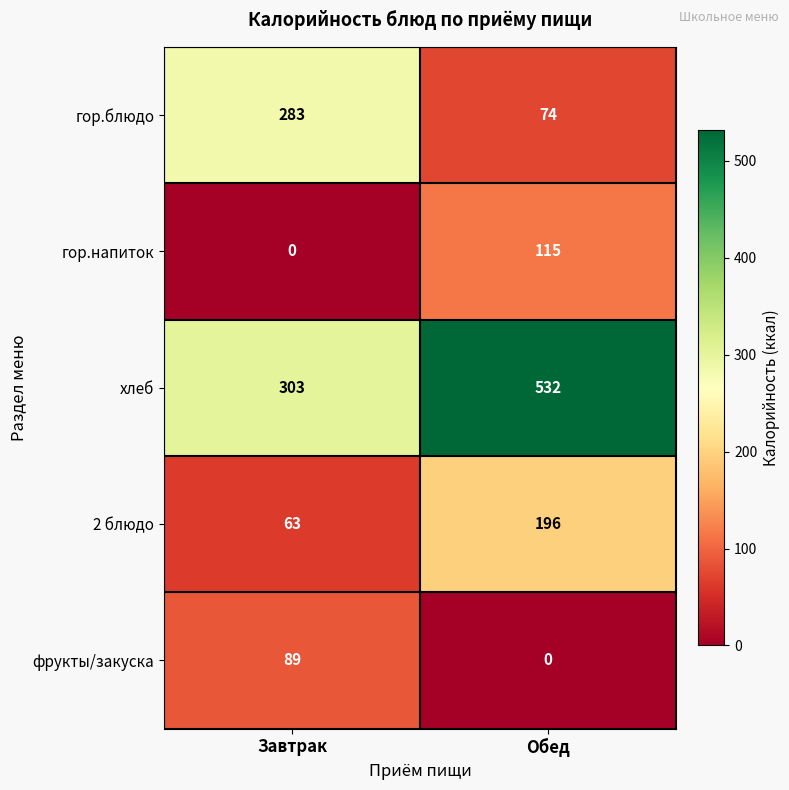

Reading left to right, what are all the values shown in this chart?

гор.блюдо: Завтрак=283	Обед=74
гор.напиток: Завтрак=0	Обед=115
хлеб: Завтрак=303	Обед=532
2 блюдо: Завтрак=63	Обед=196
фрукты/закуска: Завтрак=89	Обед=0